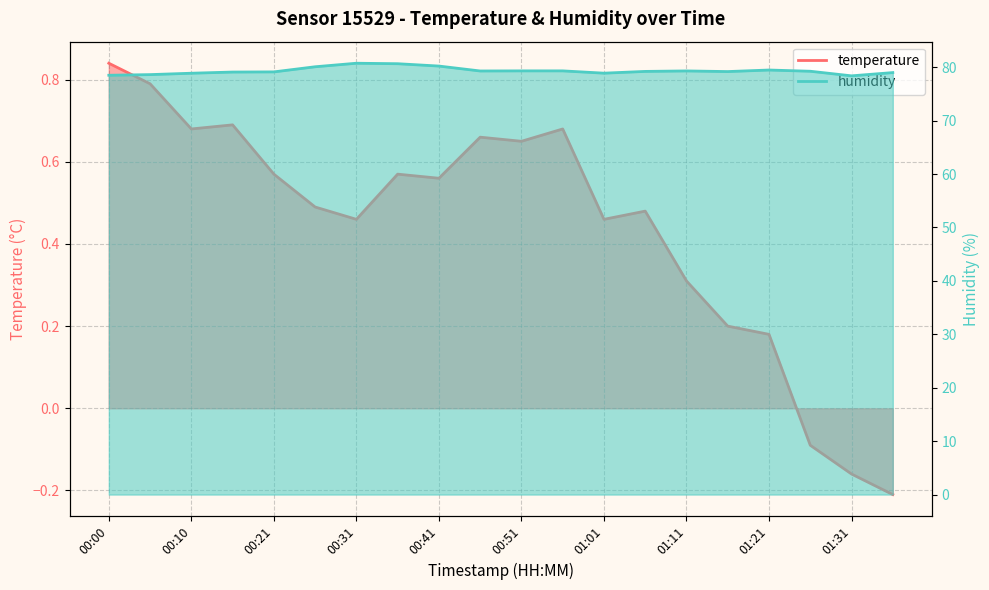

Which series has the largest range (max minus min)?

humidity